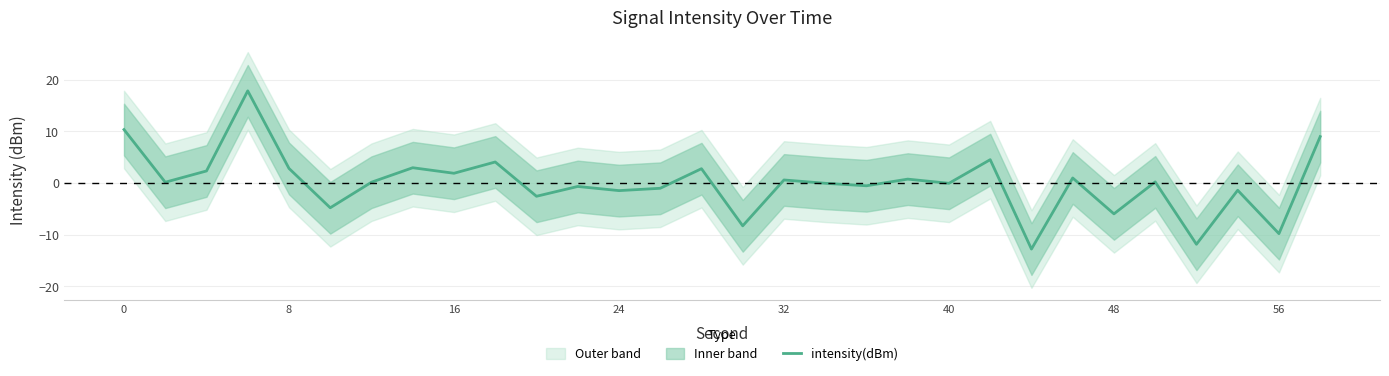

True or false: intensity(dBm) has a value of 10.3 at 0.

True